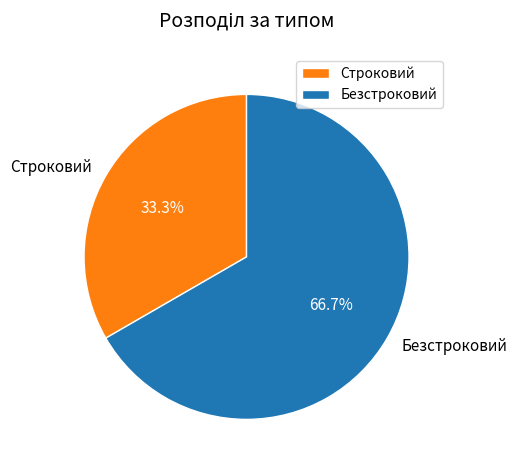

How much of the chart is everything except Строковий?

66.7%